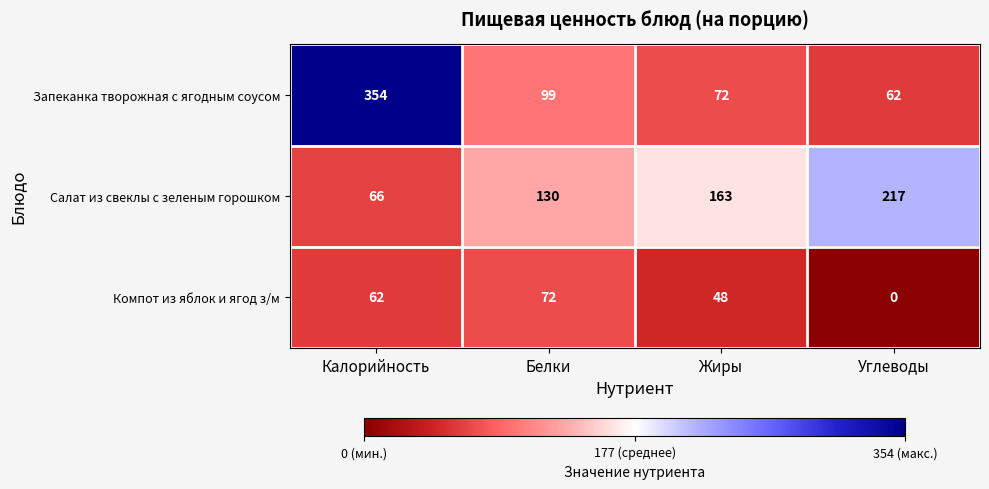

At which category is the sum across all series the highest?

Калорийность